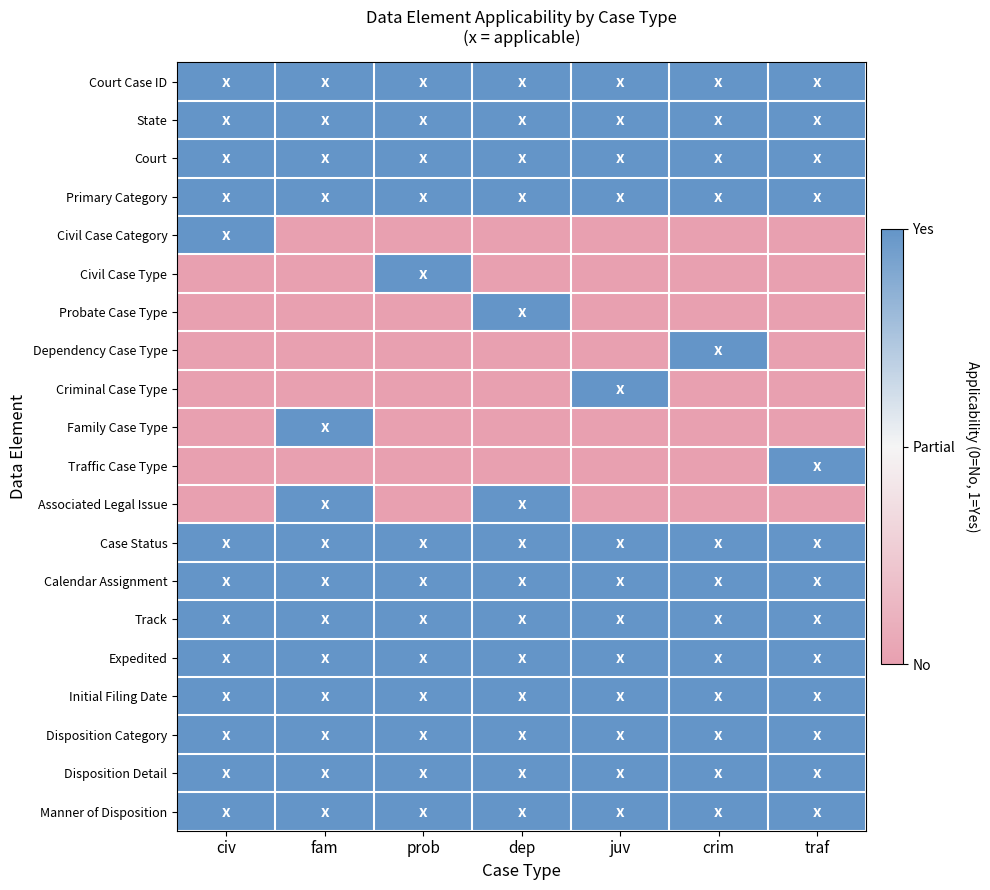

What is the total value across all series at fam?

14